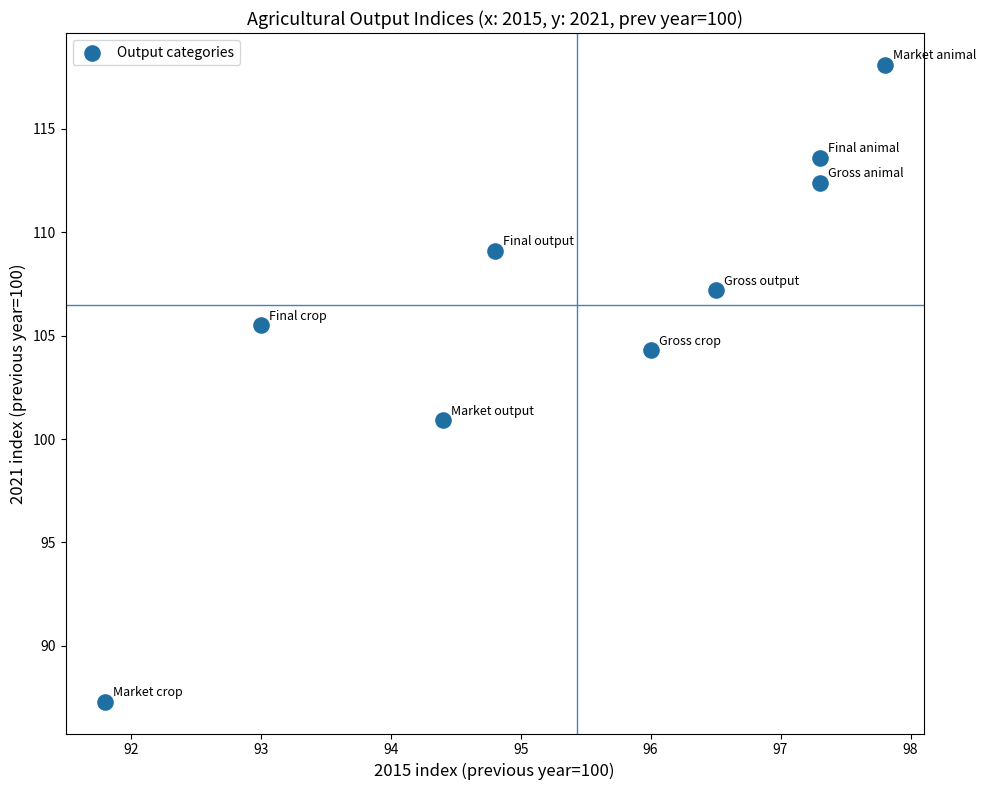

What is the average X value?

95.4